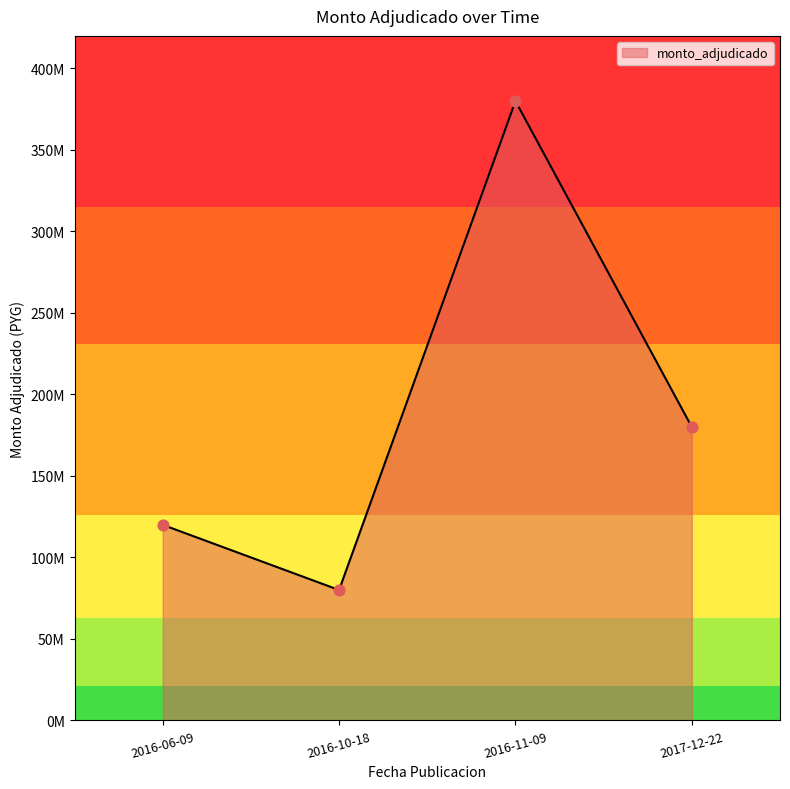

Approximately how many times larger is the value at 2017-12-22 compared to 2016-10-18?

2.2